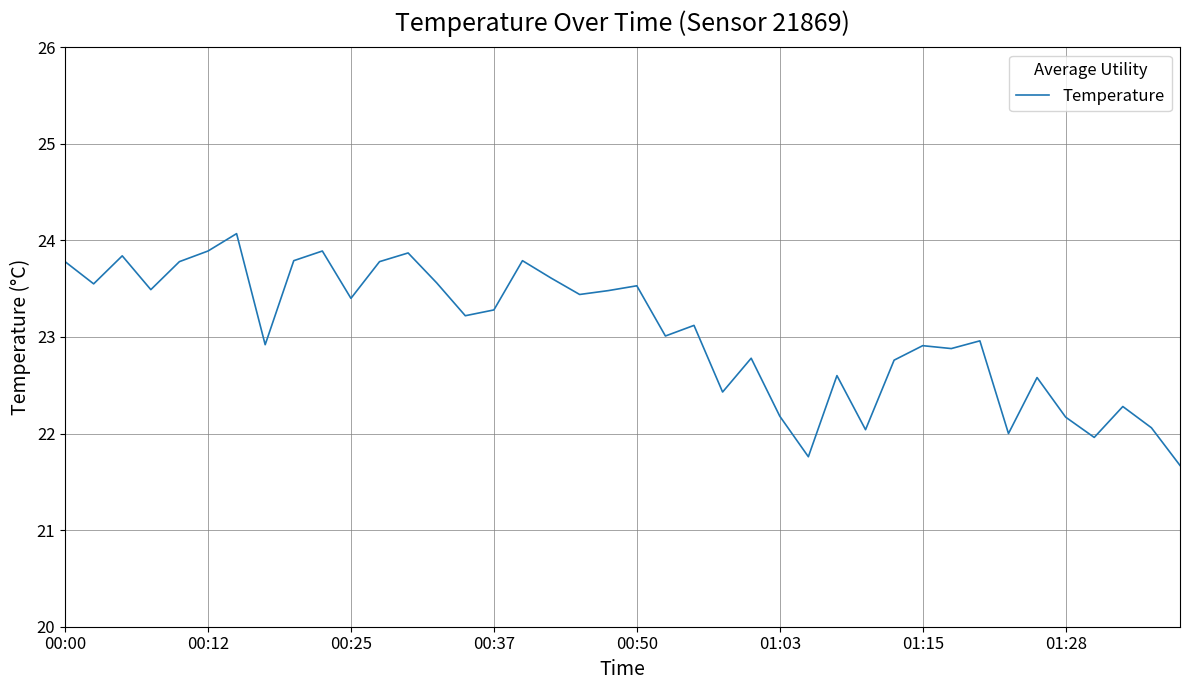

What is the difference between the maximum and minimum values?

2.4